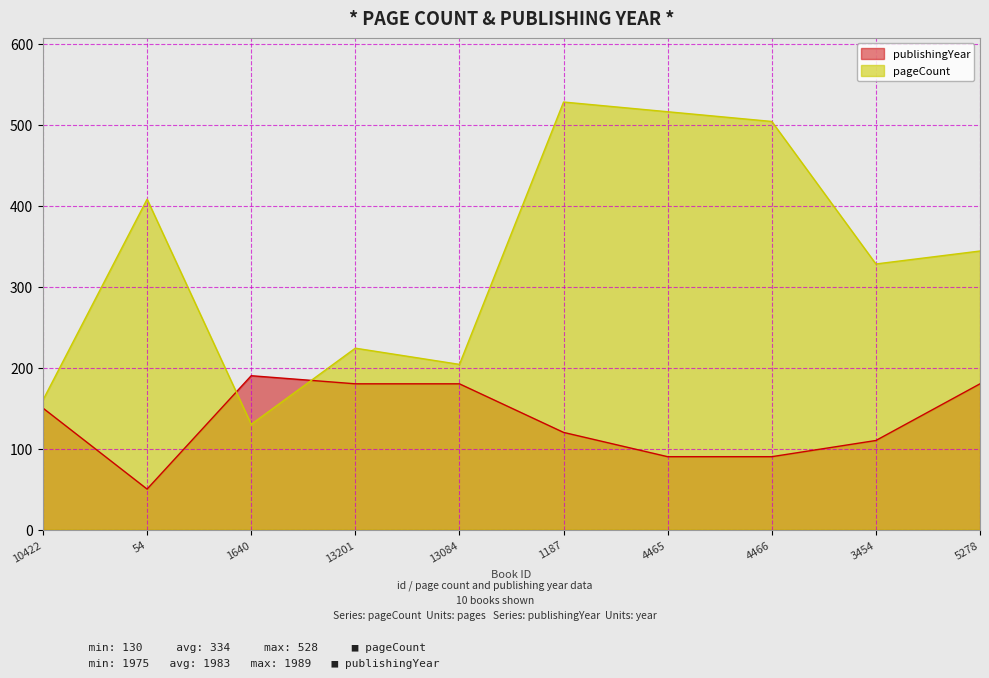

What is the sum of all pageCount values?

3346